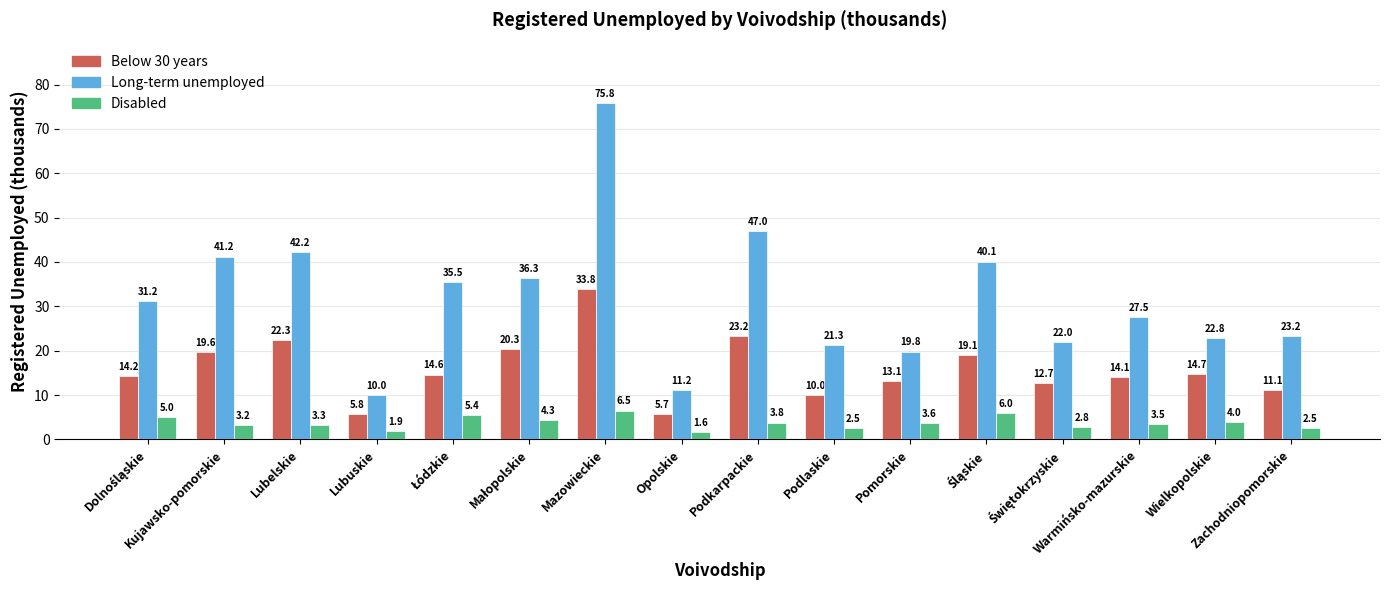

Are the bars grouped side by side (vs. stacked)?

Yes